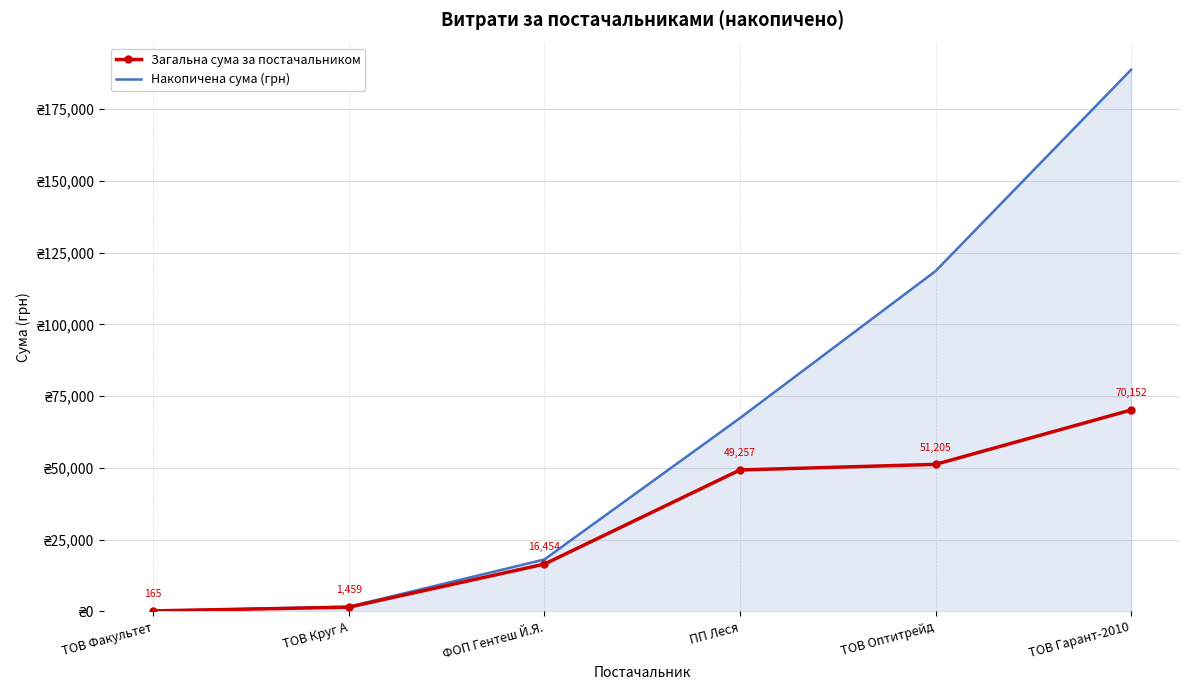

Where is Накопичена сума (грн) nearest to the value 94428?

ТОВ Оптитрейд